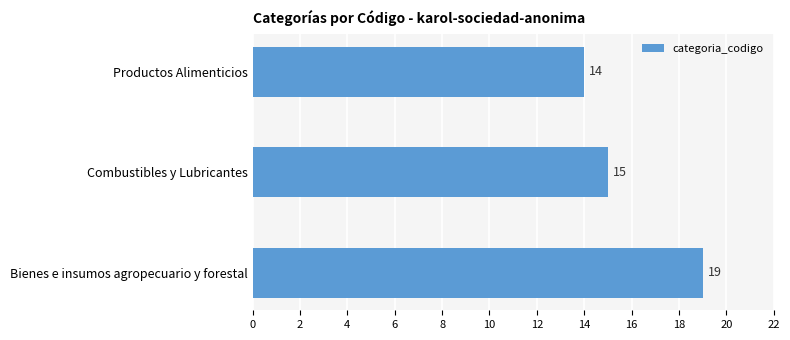

What is the sum of all values?

48